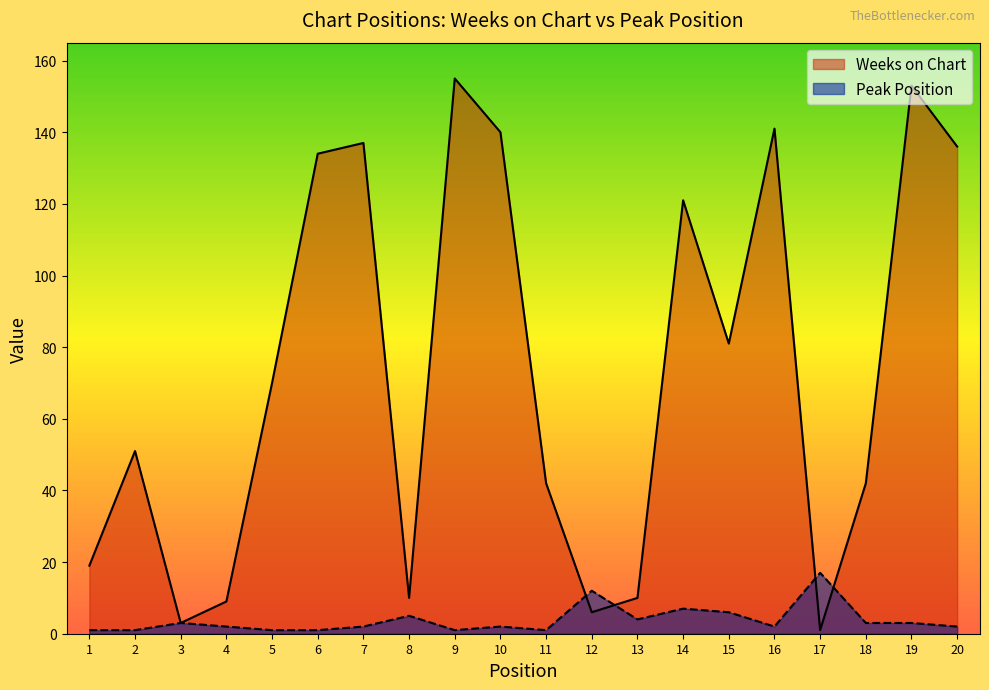

What is the value of the Peak Position point at the 10th from the left?

2